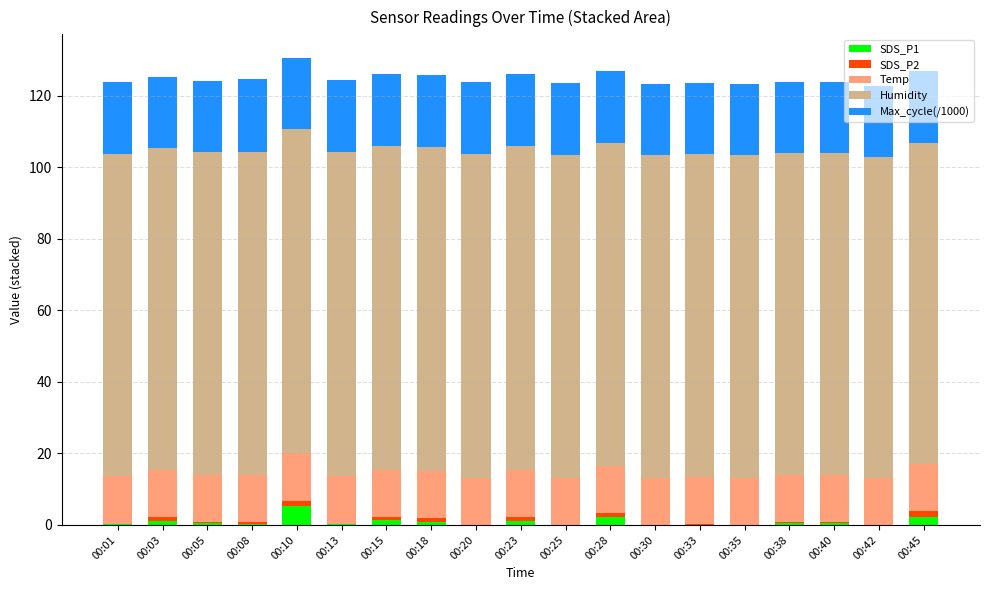

What is the total value across all series at 00:20?

123.9